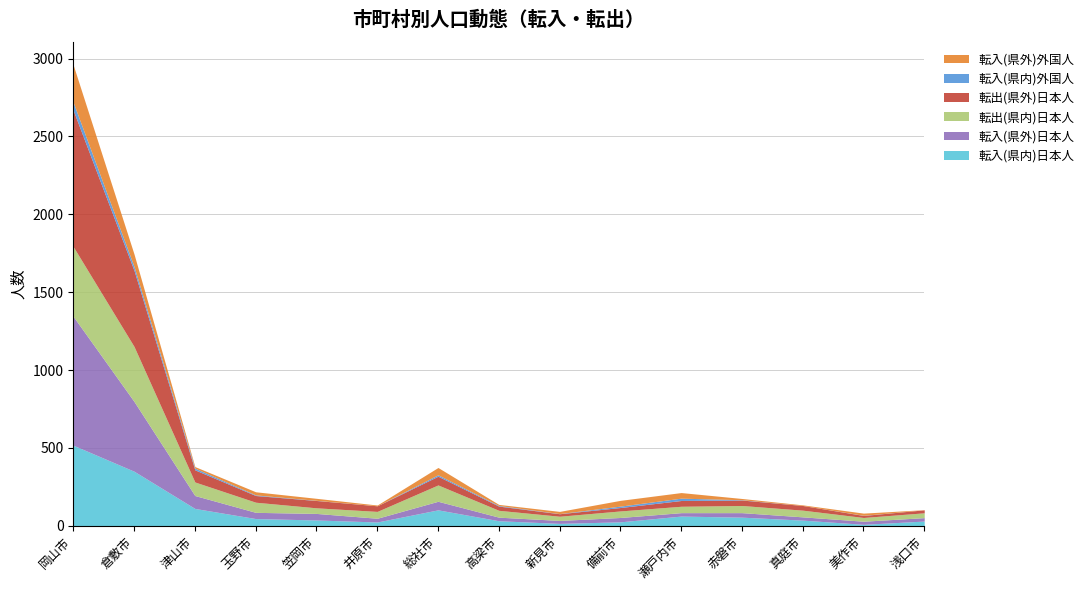

What is the lowest value of the 転入(県外)外国人 series?

1